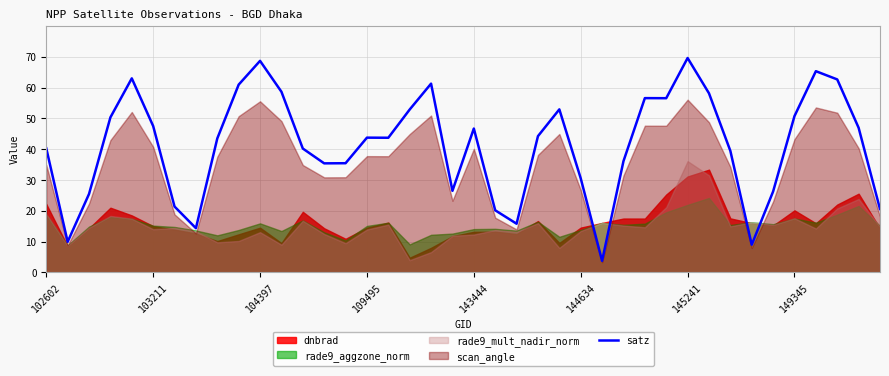

The satz series shows 46.7 at 143444. True or false?

True